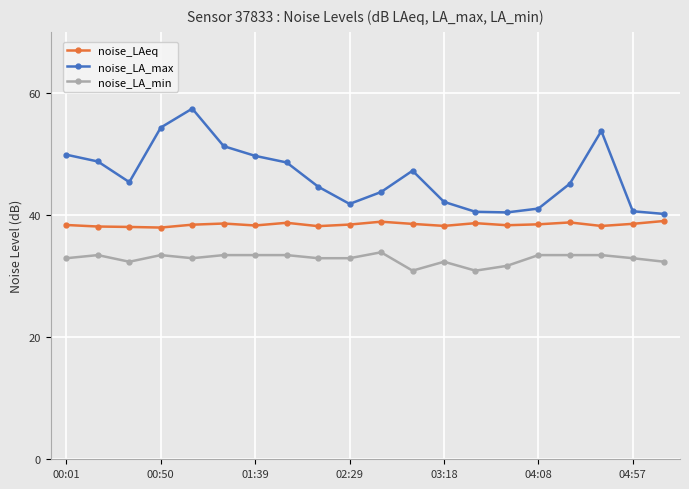

Which series has the largest total across all categories?

noise_LA_max